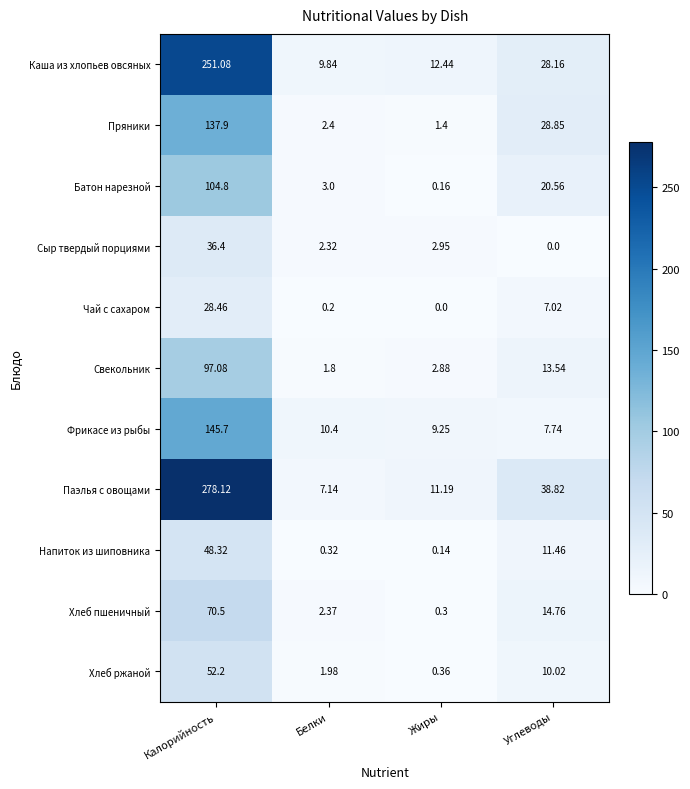

At which category does the chart reach its peak across all series?

Калорийность